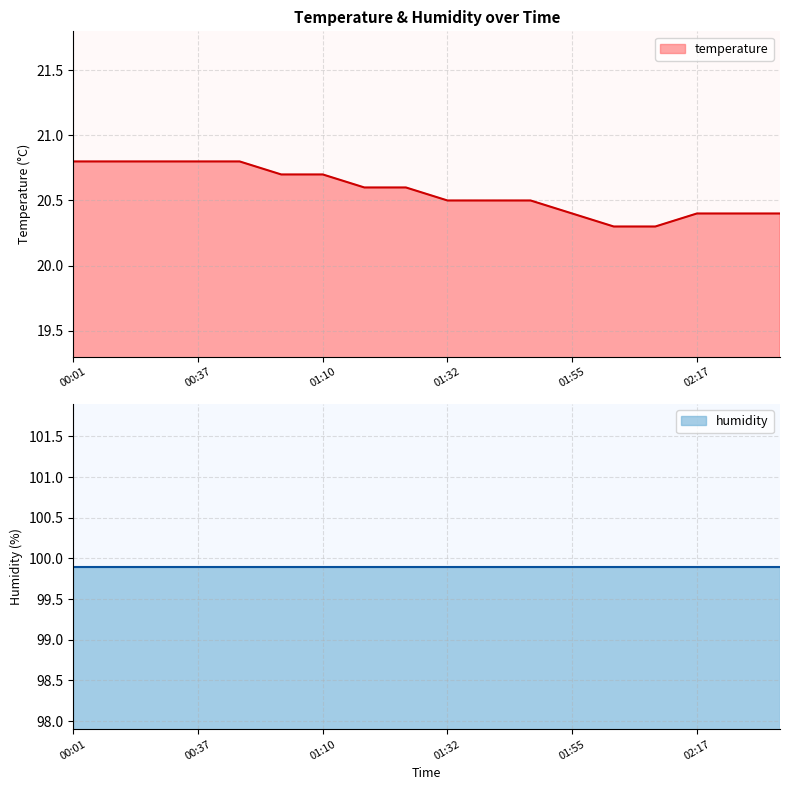

What is the ratio of the value at 01:02 to the value at 01:10?

1.0